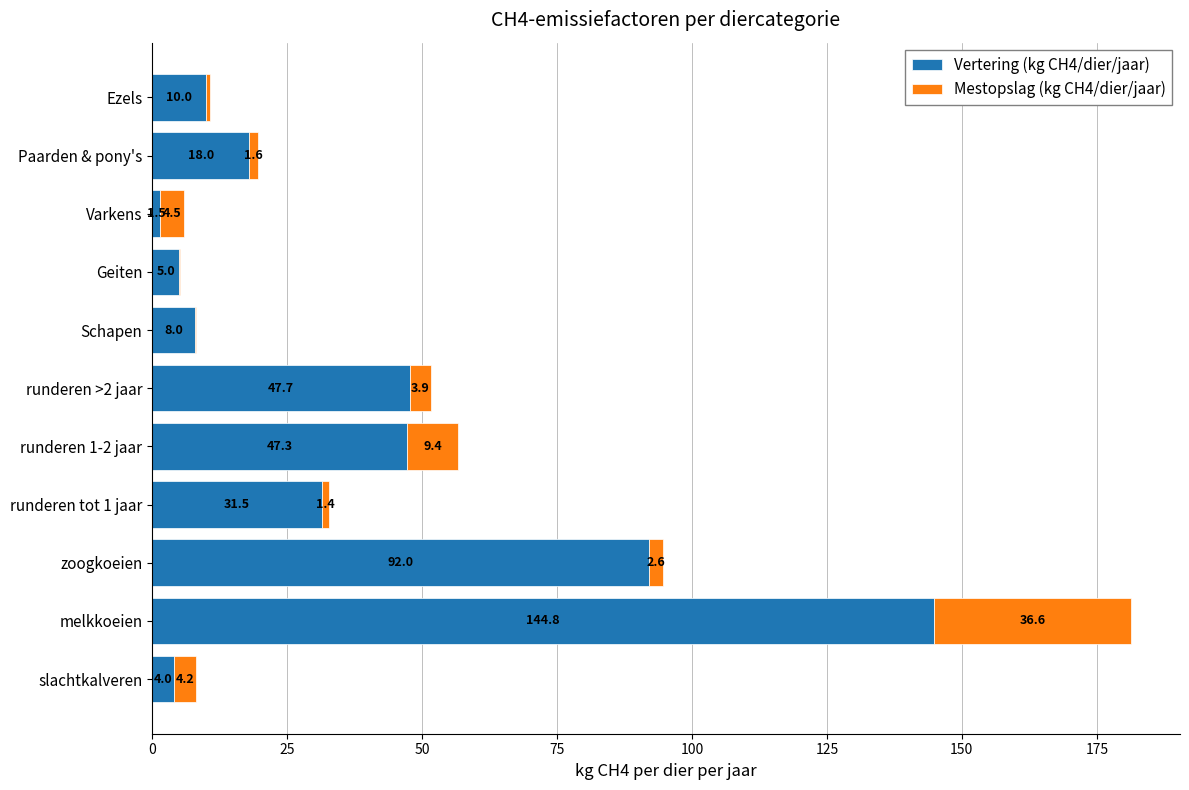

What is the approximate value of Vertering (kg CH4/dier/jaar) at Varkens?

1.5